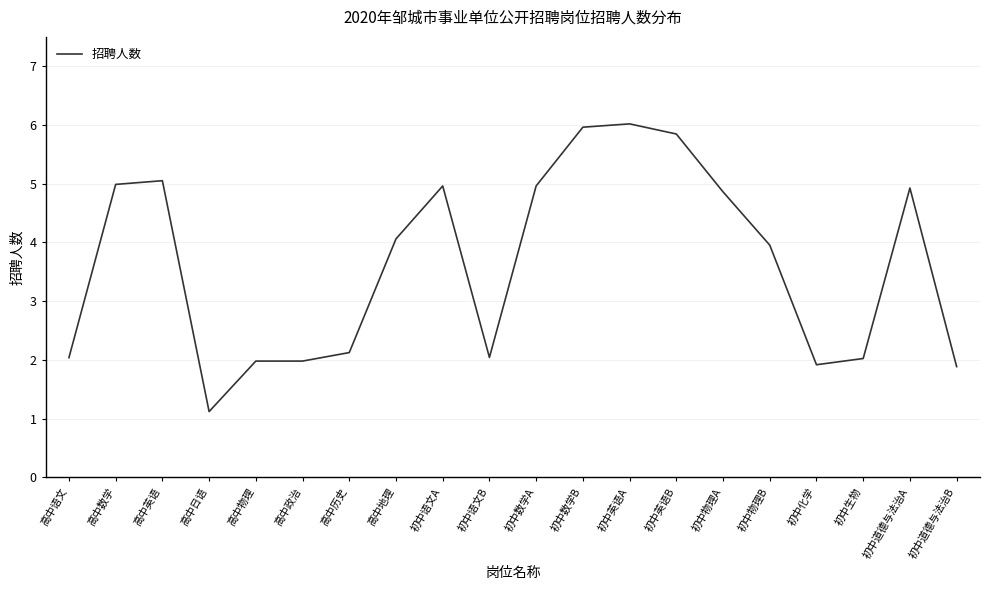

Which label corresponds to the smallest value in the chart?

高中日语